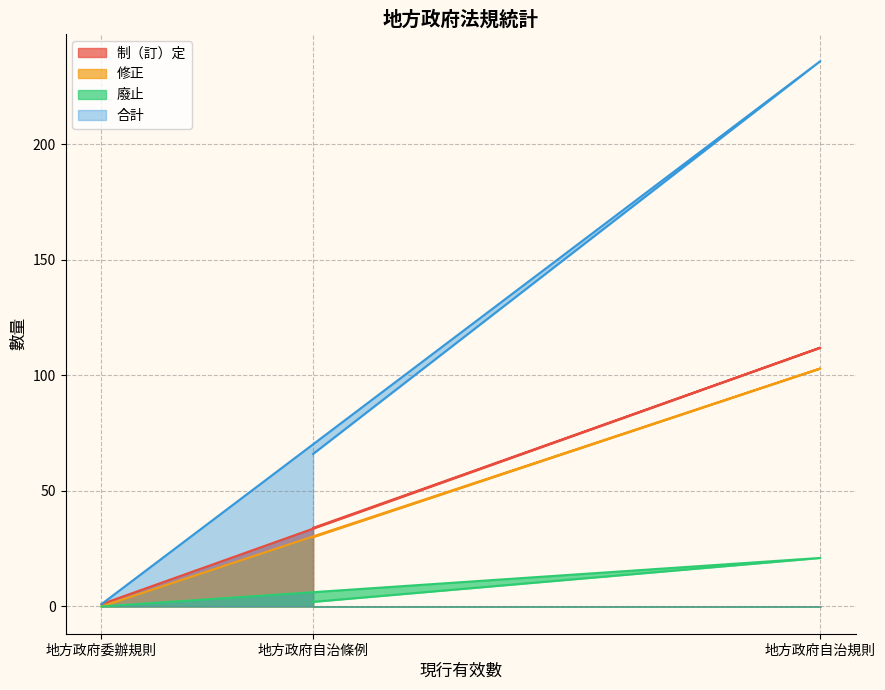

Rank the series by their maximum value, from lowest to highest.

廢止, 修正, 制（訂）定, 合計